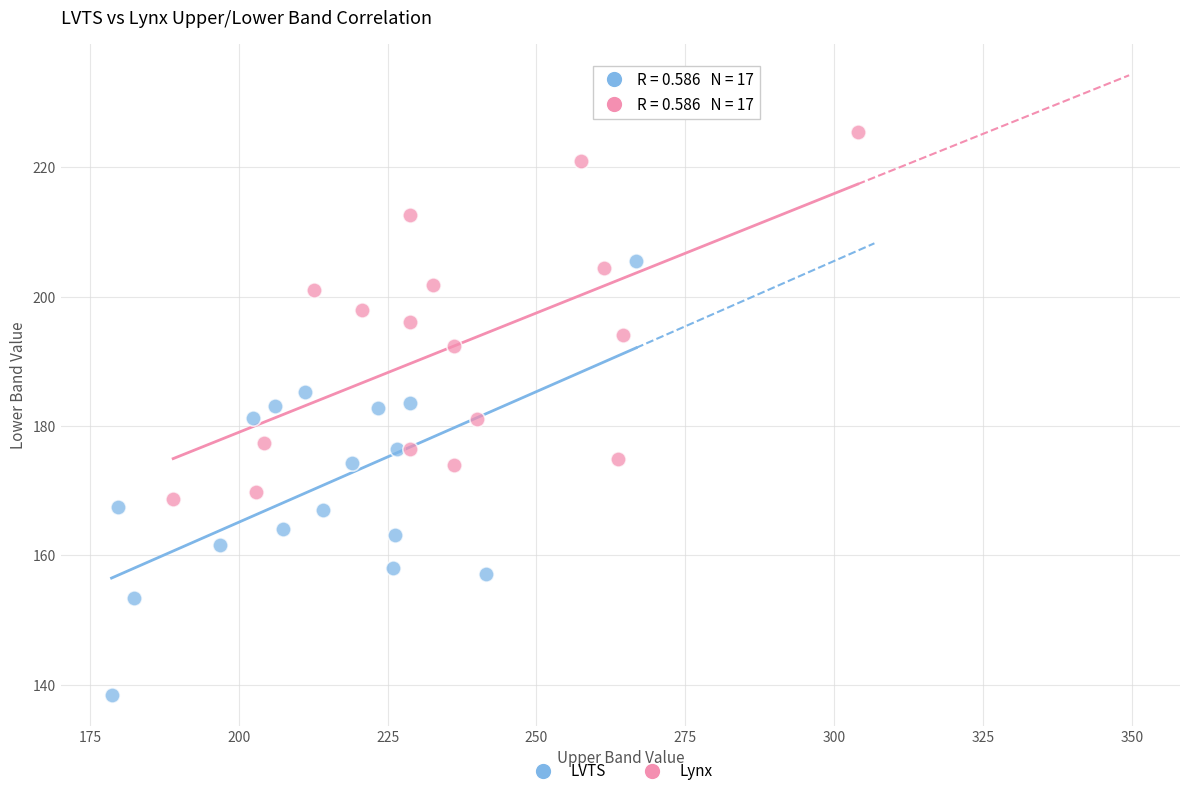

Which series reaches the minimum Y coordinate?

LVTS